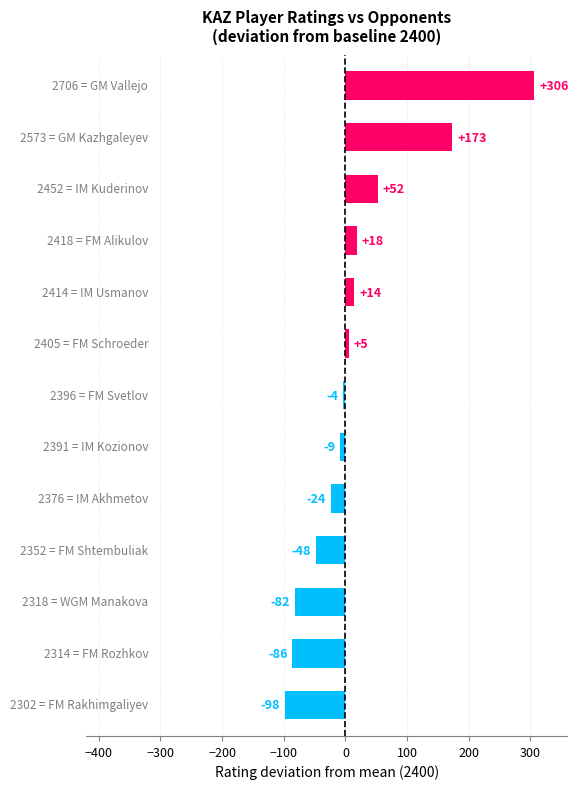

What is the average value?

17